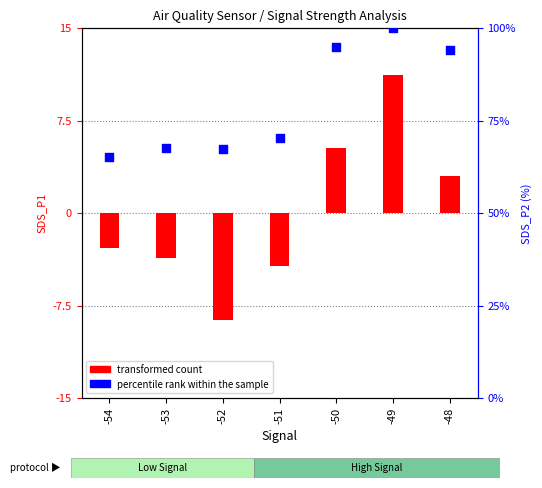

Which series has the largest total across all categories?

percentile rank within the sample